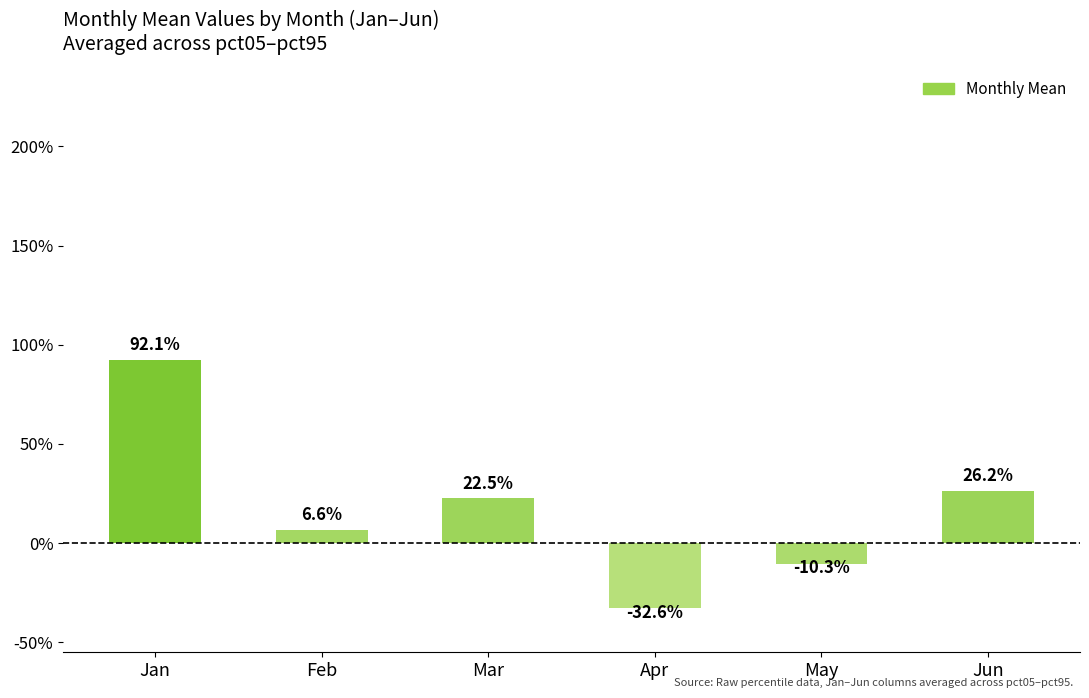

What is the greatest value displayed?

0.9